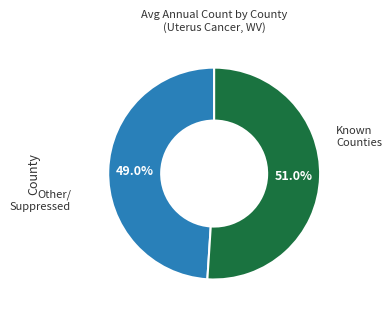

To the nearest percent, what is the difference between the largest and smallest slice percentages?

2%